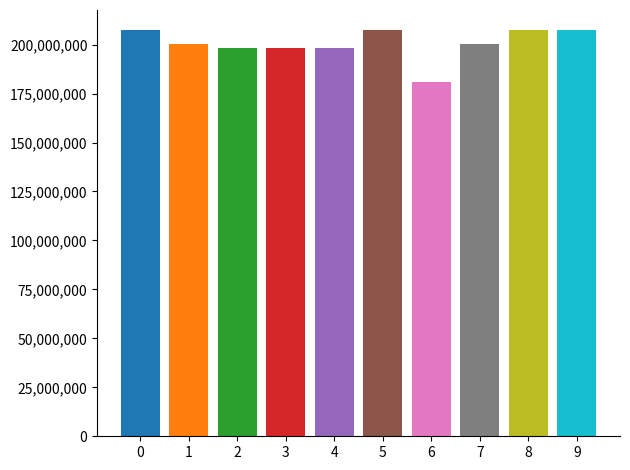

Reading right to left, list all the values displayed in this chart.

207292038	207291314	200472065	180754779	207295000	198107797	198104536	198107315	200392912	207290192